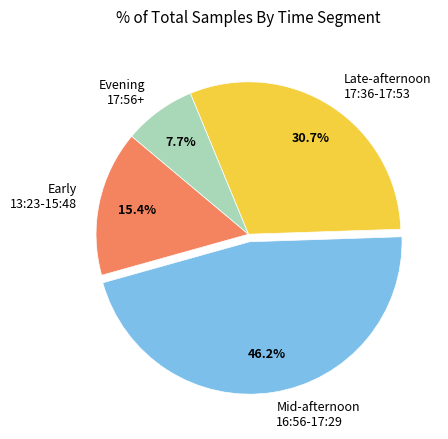

Rank the categories by value from highest to lowest.

Mid-afternoon 16:56-17:29, Late-afternoon 17:36-17:53, Early 13:23-15:48, Evening 17:56+